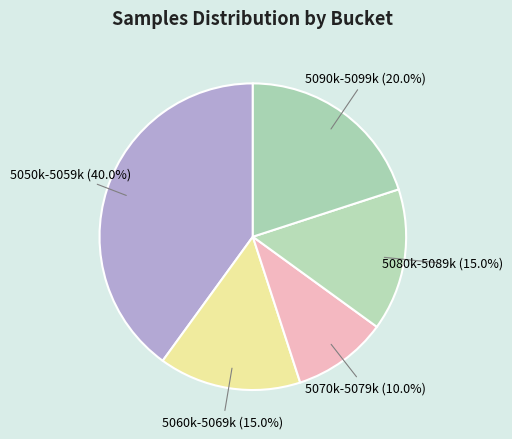

What is the ratio of the value at 5070k-5079k to the value at 5090k-5099k?

0.5